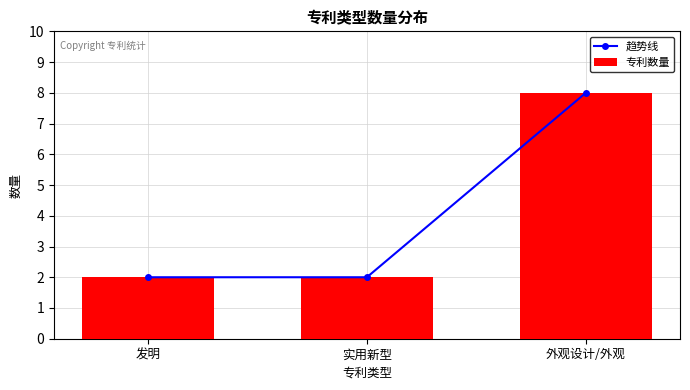

What is the value of the 专利数量 bar at the 2nd from the left?

2